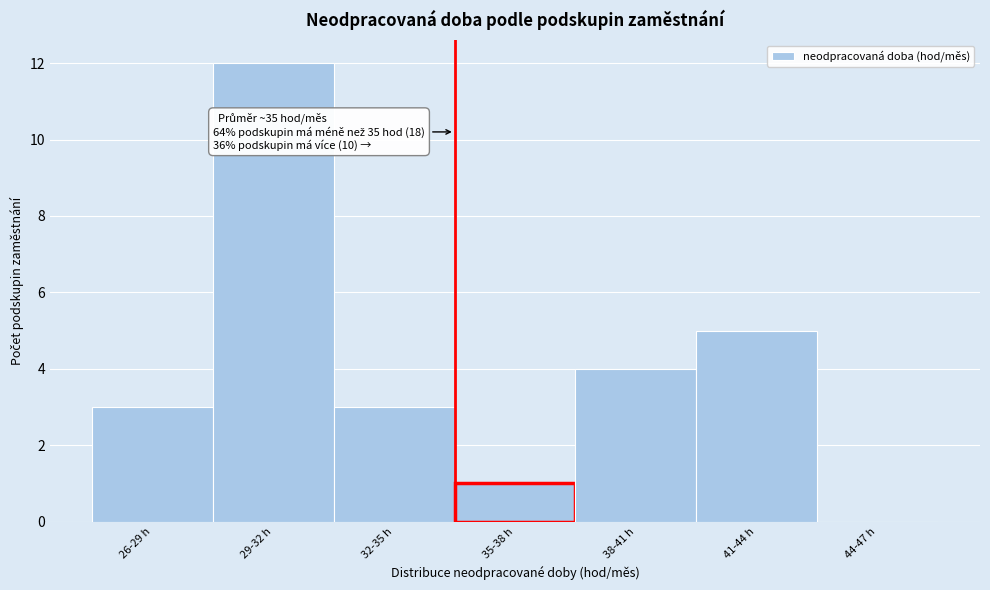

Reading right to left, what are all the values shown in this chart?

44-47 h=0	41-44 h=5	38-41 h=4	35-38 h=1	32-35 h=3	29-32 h=12	26-29 h=3